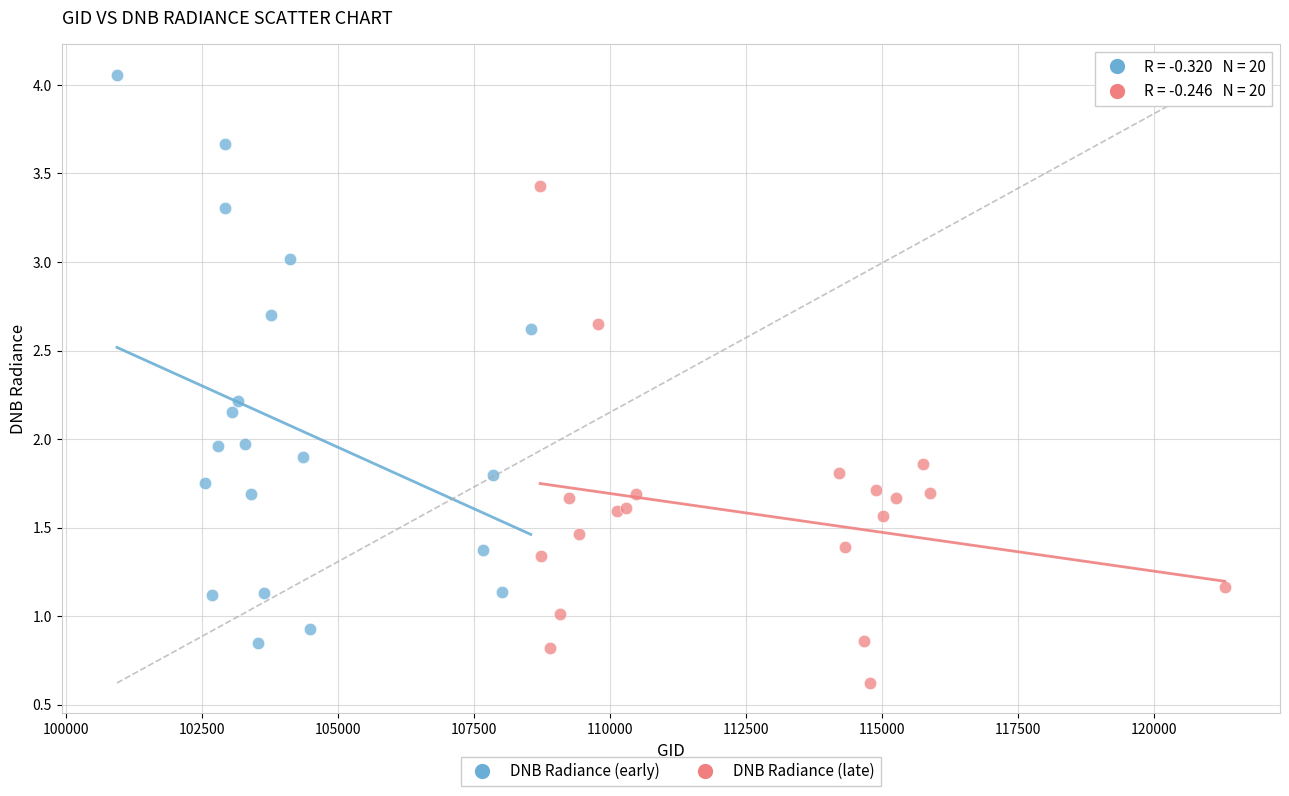

Which series has the widest spread of Y values?

DNB Radiance (early)